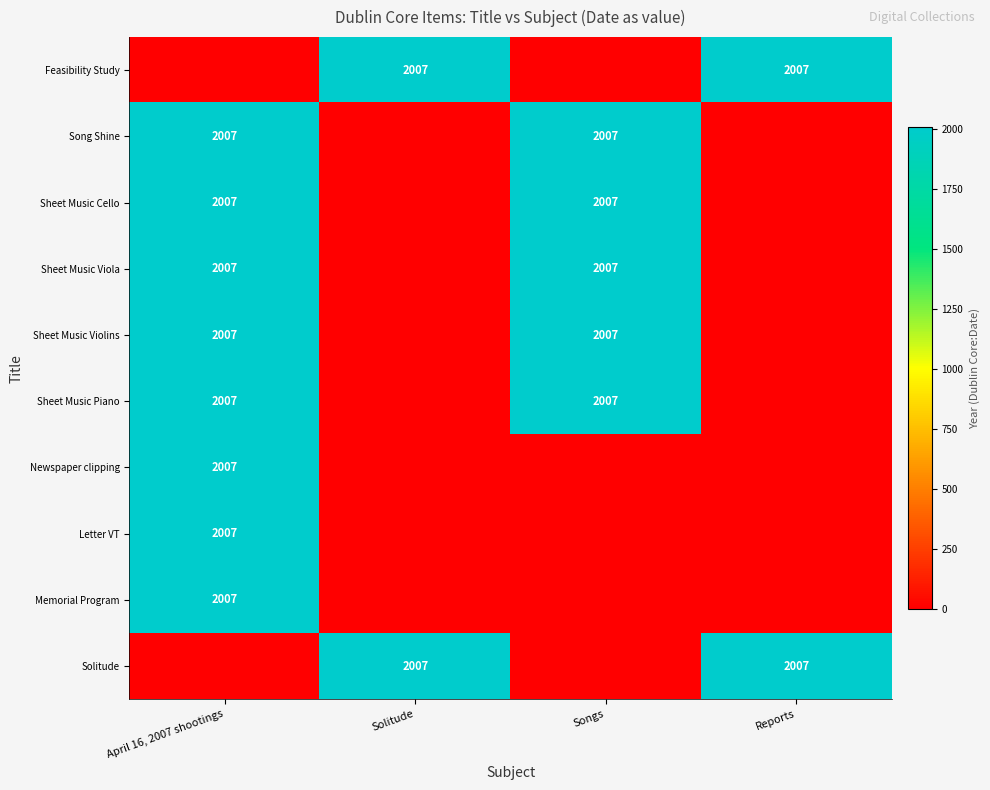

The value of Feasibility Study at Solitude is 2007. True or false?

True